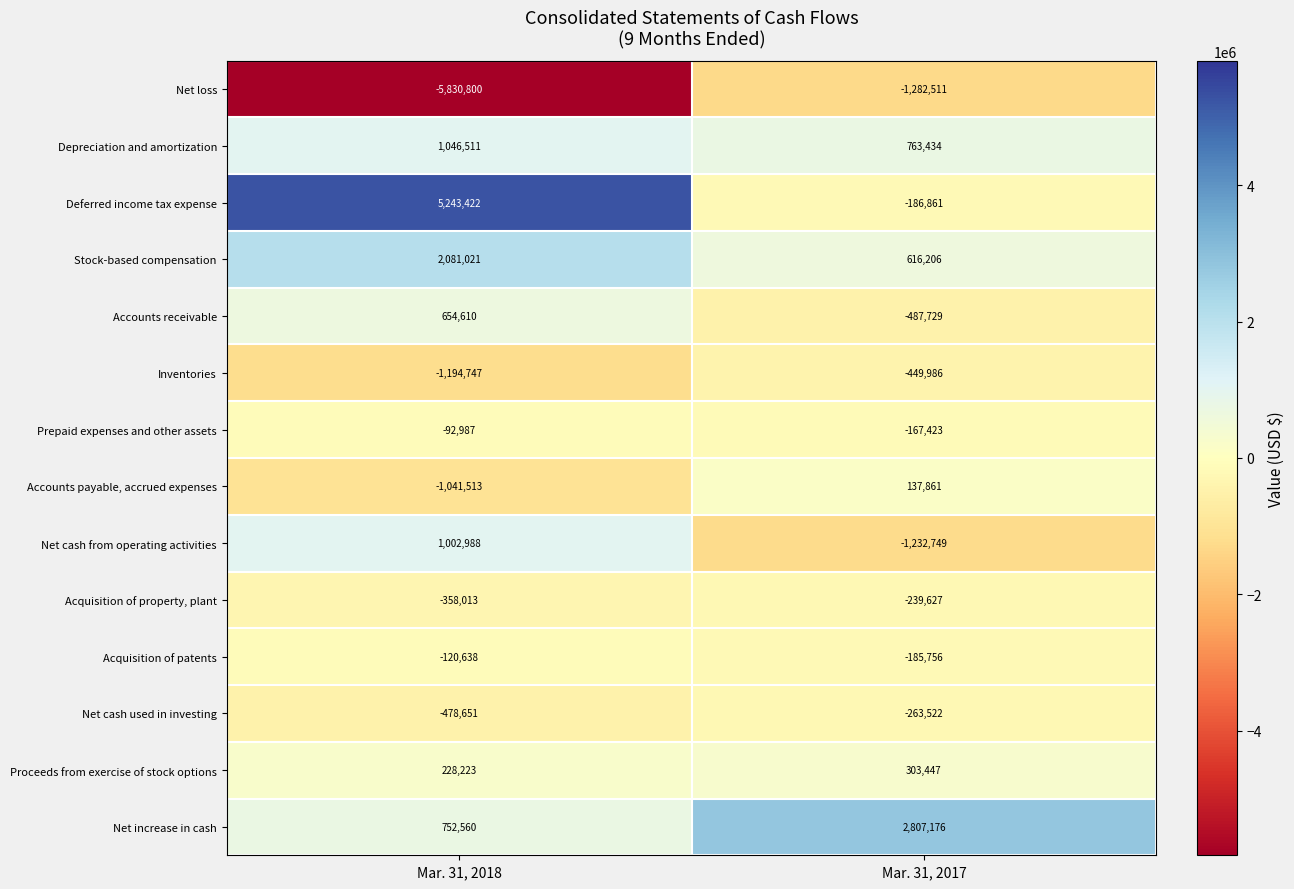

Rank the series by their maximum value, from highest to lowest.

Deferred income tax expense, Net increase in cash, Stock-based compensation, Depreciation and amortization, Net cash from operating activities, Accounts receivable, Proceeds from exercise of stock options, Accounts payable, accrued expenses, Prepaid expenses and other assets, Acquisition of patents, Acquisition of property, plant, Net cash used in investing, Inventories, Net loss